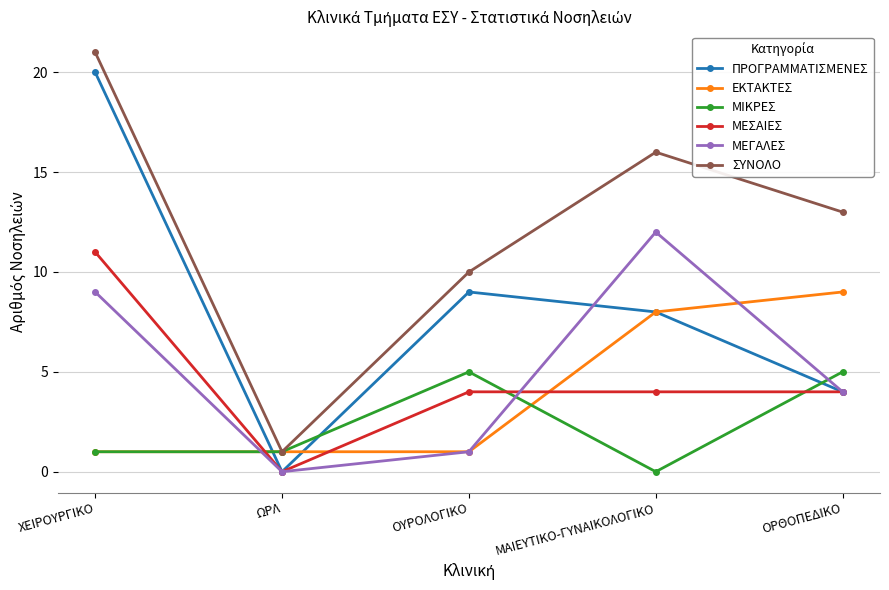

True or false: ΣΥΝΟΛΟ and ΜΕΣΑΙΕΣ cross at least once.

False